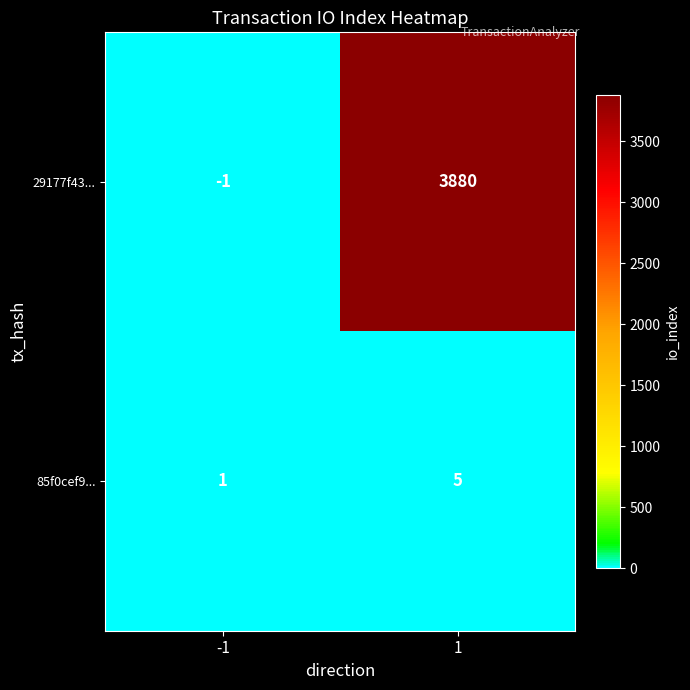

Rank the series by their maximum value, from highest to lowest.

29177f43..., 85f0cef9...